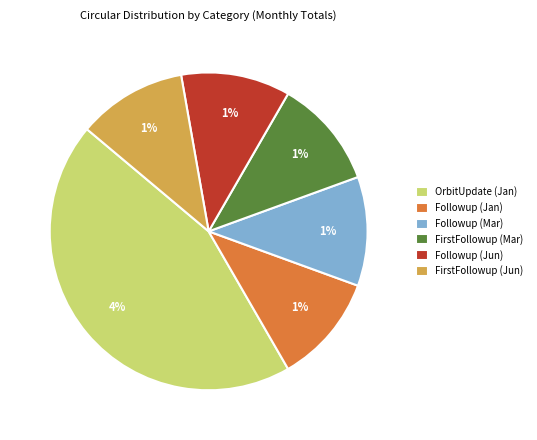

Which category has the biggest portion of the pie?

OrbitUpdate (Jan)